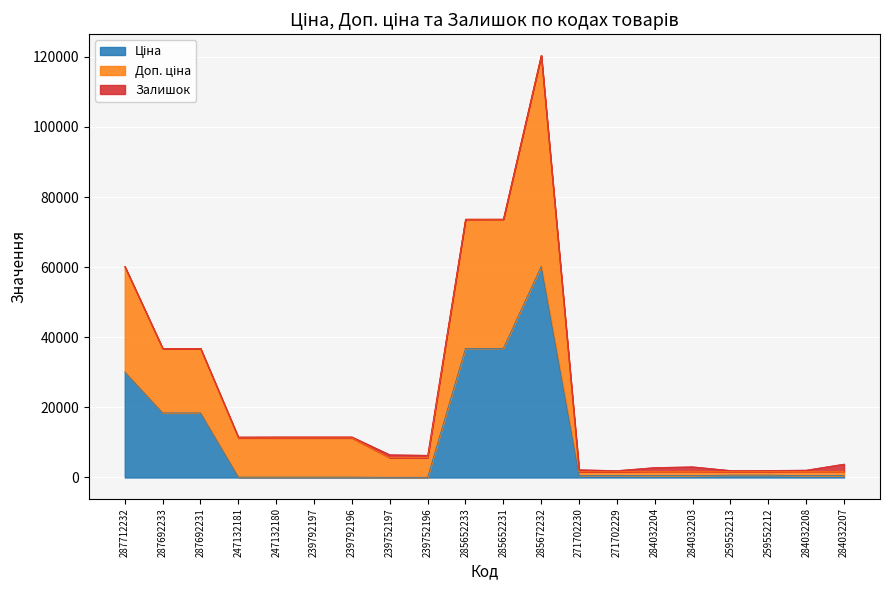

How many lines are shown in the chart?

3